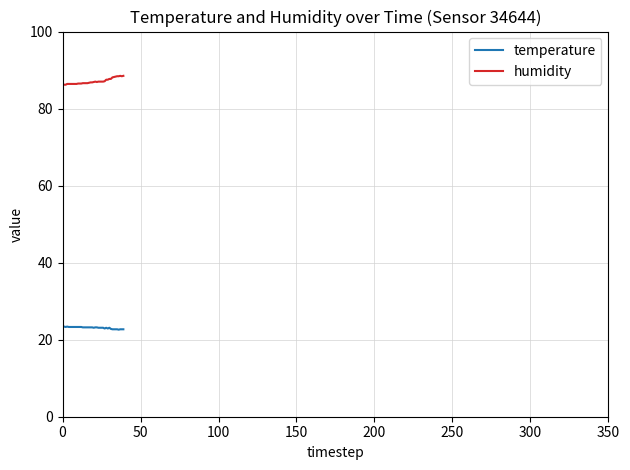

Does the chart display data point markers on the line(s)?

No